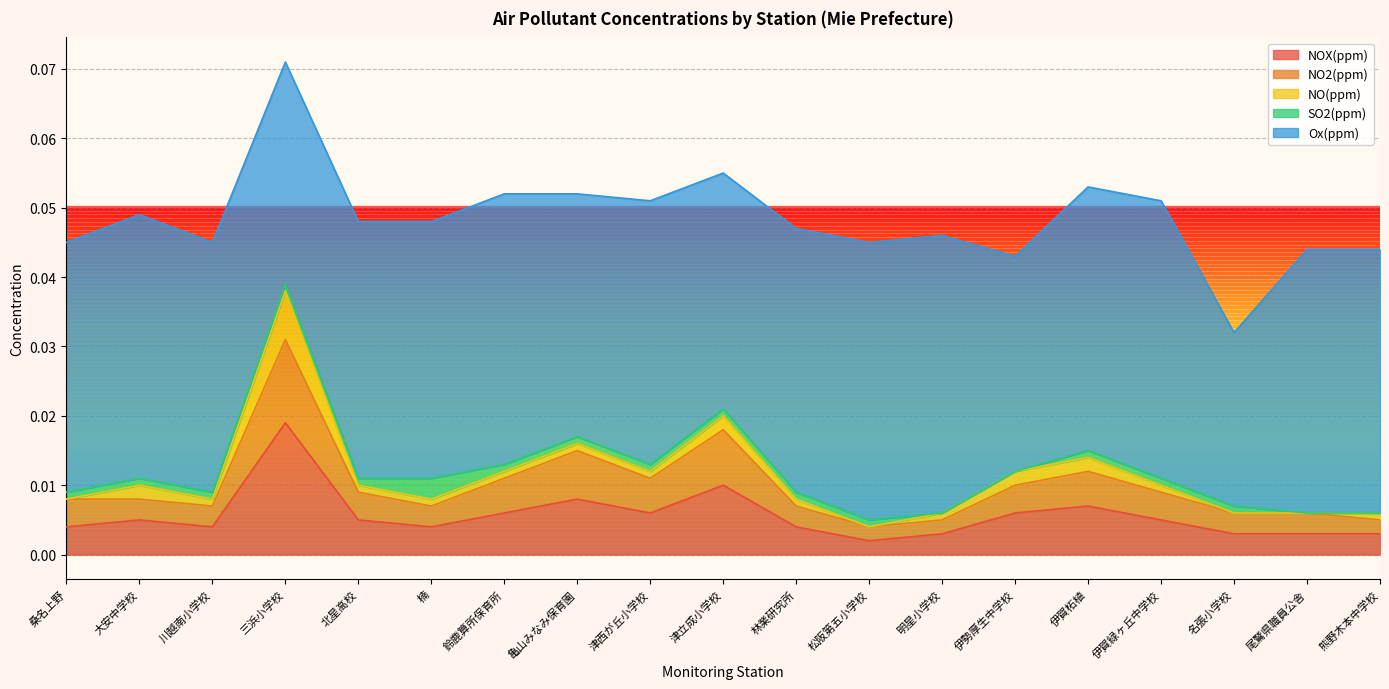

At which category is the sum across all series the highest?

三浜小学校